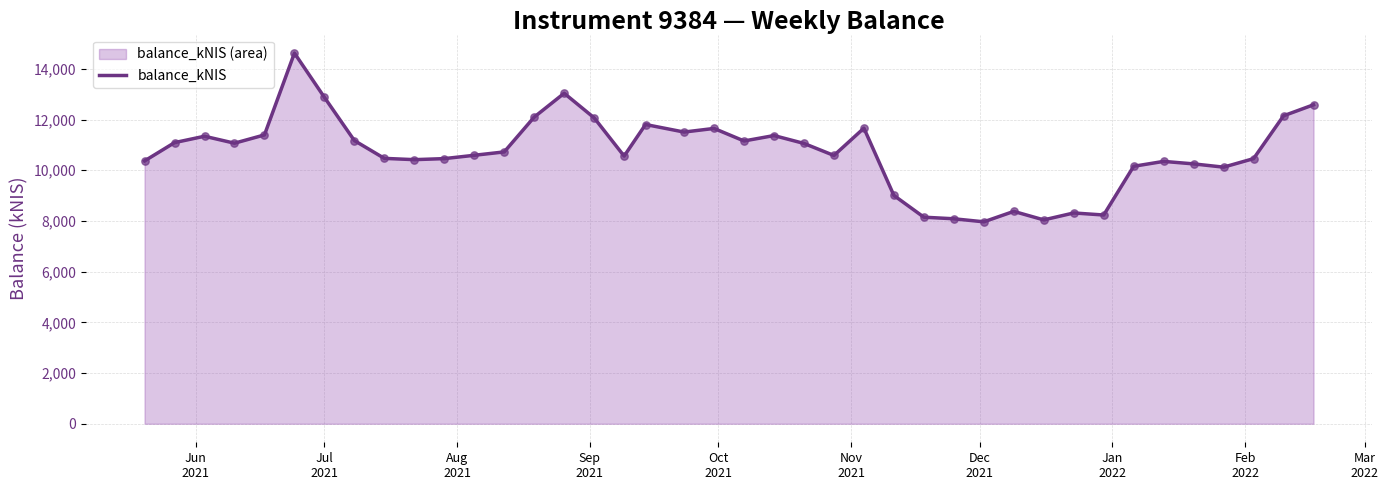

What is the difference between the maximum and minimum values?

6655.5